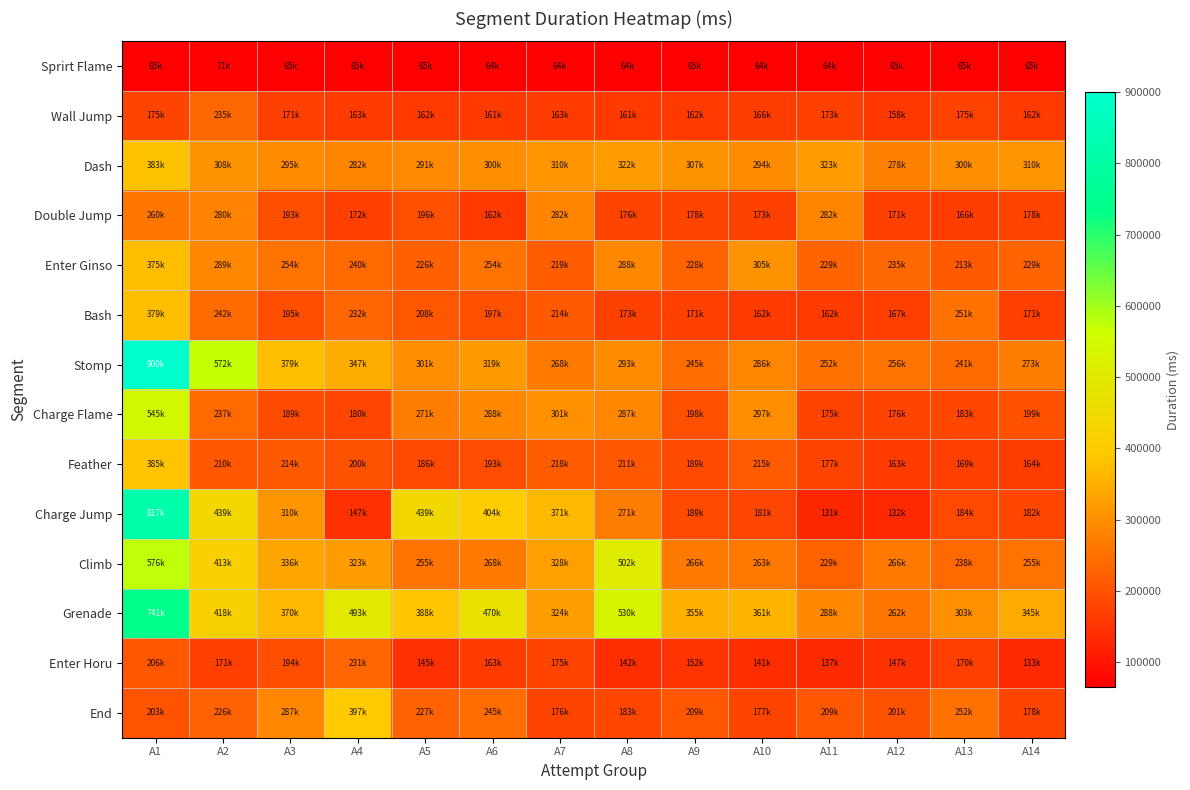

At how many categories does at least one series exceed 433802?

6